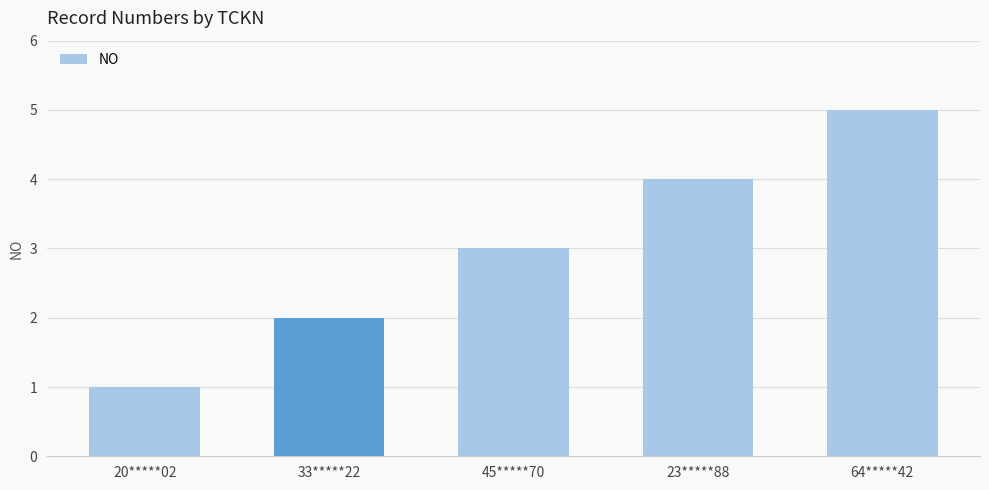

What is the average value?

3